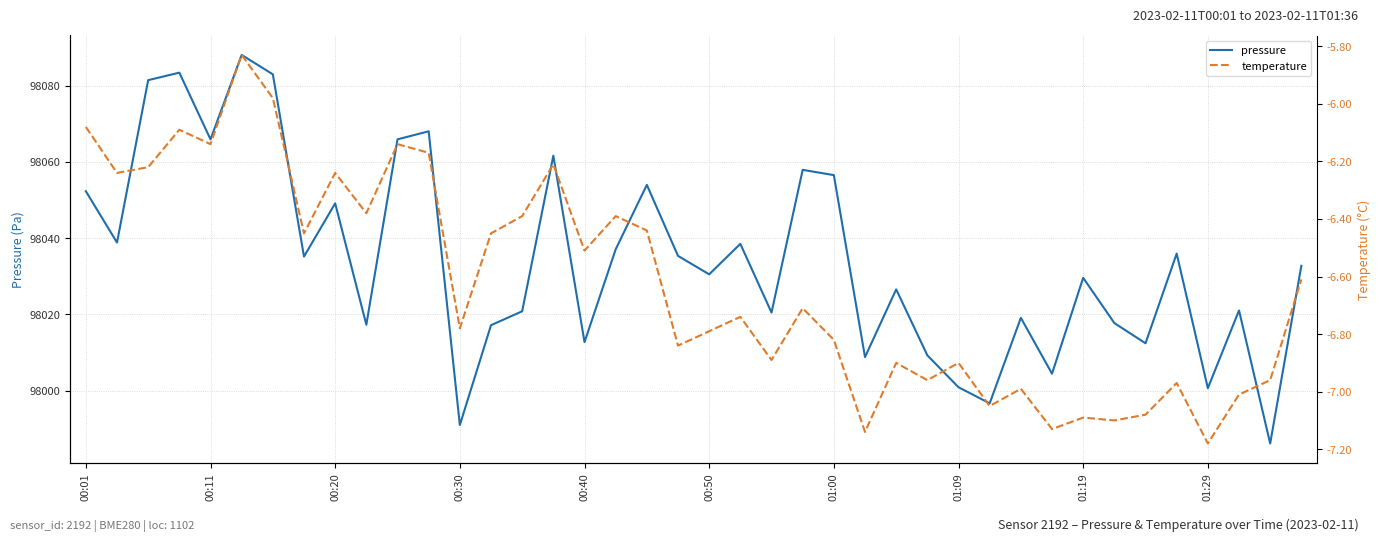

Does the chart have visible grid lines?

Yes